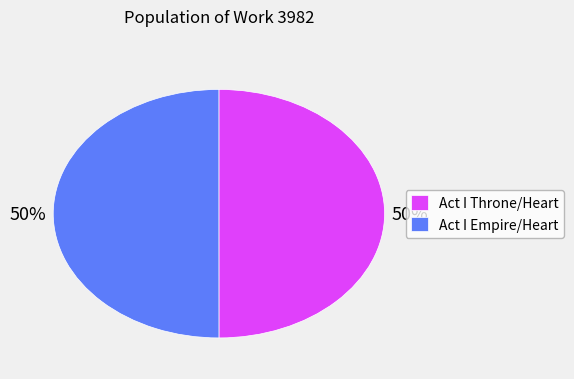

Is it true that Act I Empire/Heart is 44% of the pie?

False